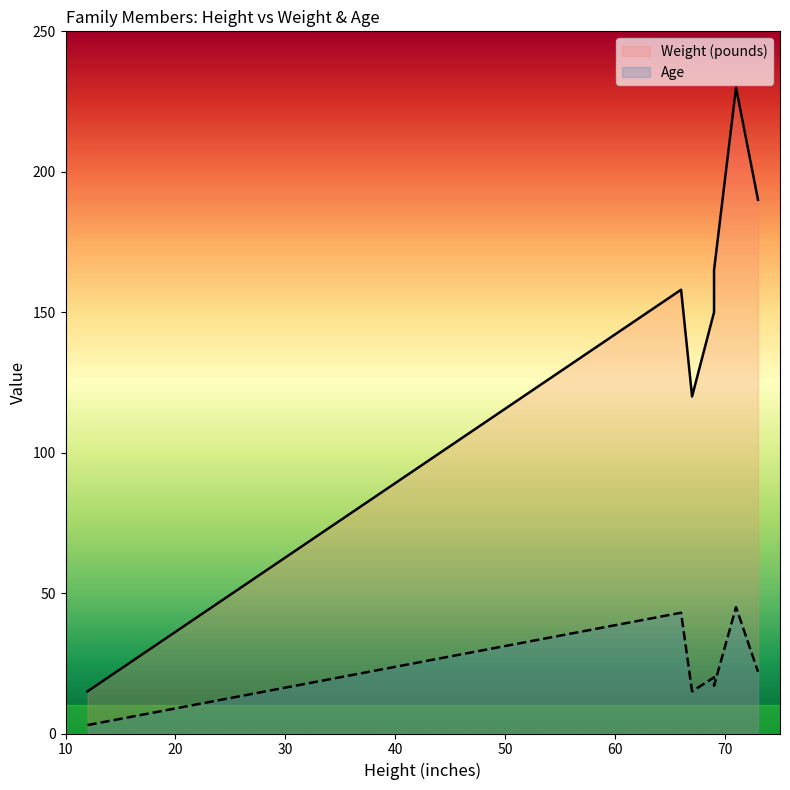

Rank the series by their maximum value, from lowest to highest.

Age, Weight (pounds)